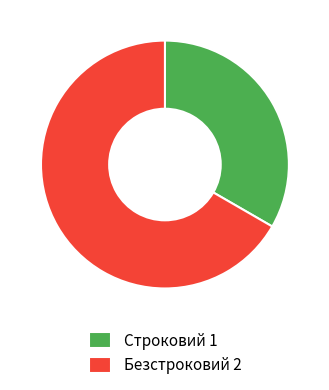

Is the sum of Строковий 1 and Безстроковий 2 greater than half?

Yes